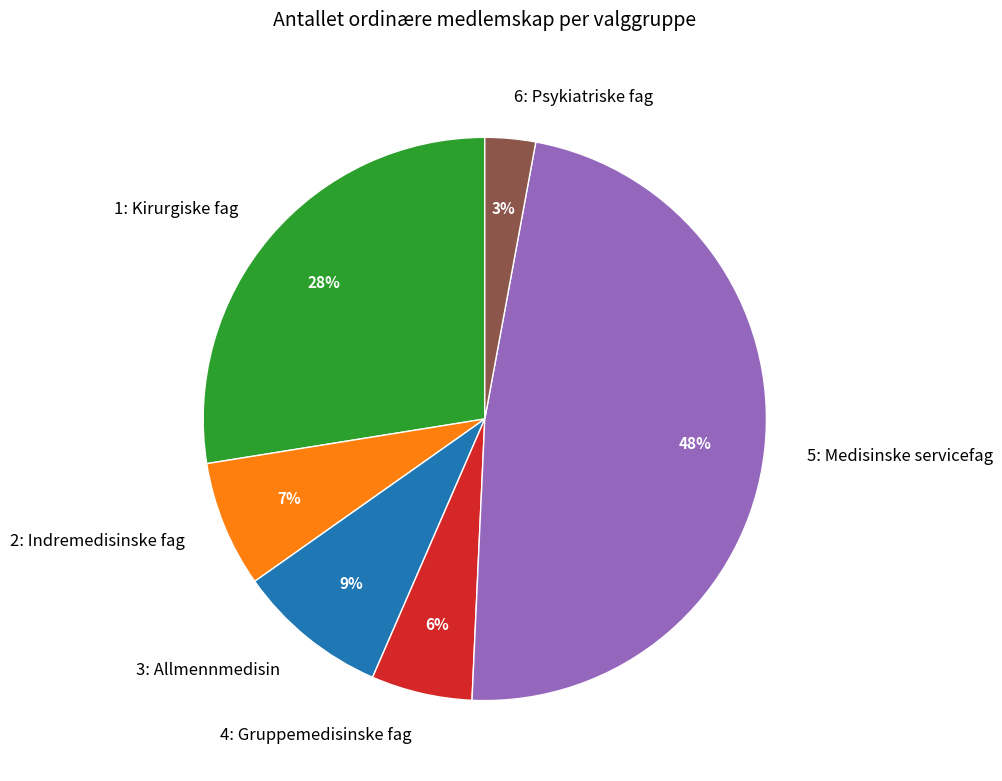

Between 1: Kirurgiske fag and 3: Allmennmedisin, which is larger?

1: Kirurgiske fag